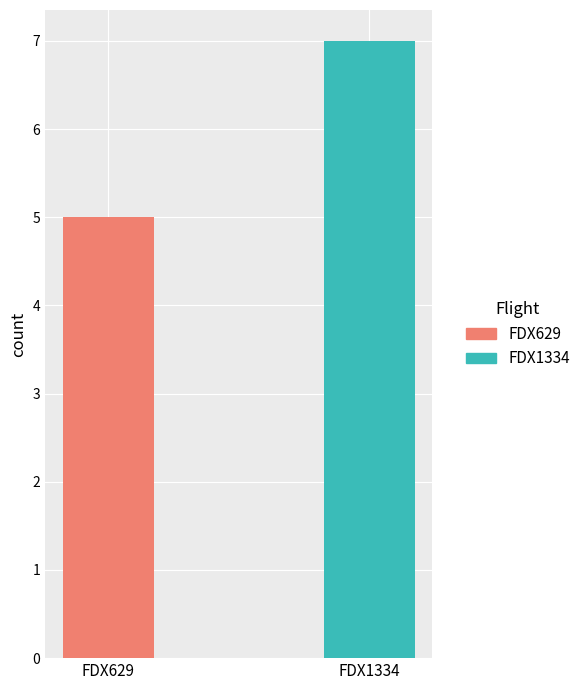

List the labels in order of value, smallest first.

FDX629, FDX1334